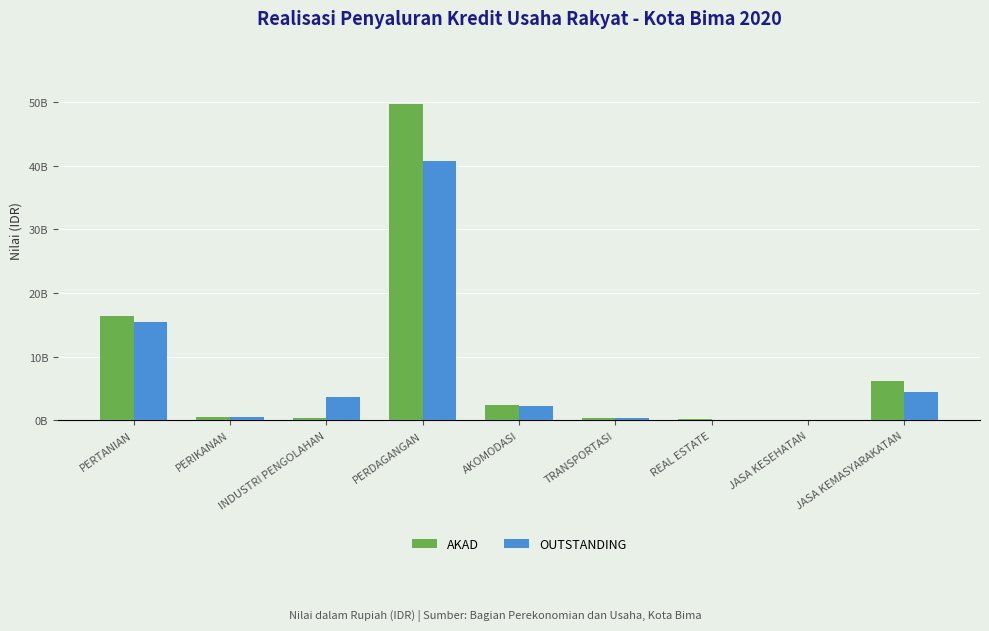

Between INDUSTRI PENGOLAHAN and JASA KEMASYARAKATAN, which is larger?

JASA KEMASYARAKATAN